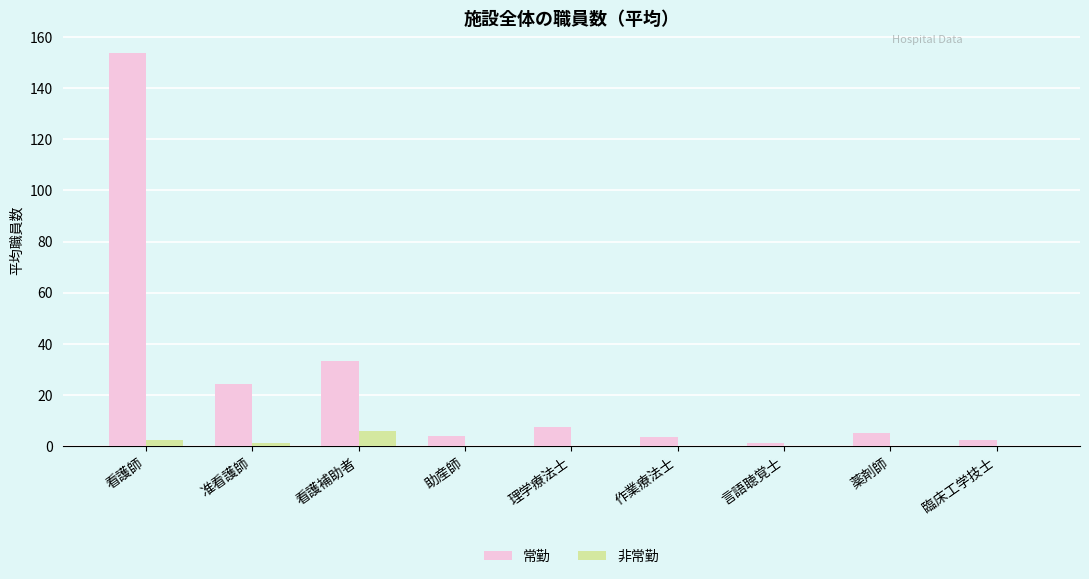

At which label is 常勤 closest to 77?

看護補助者